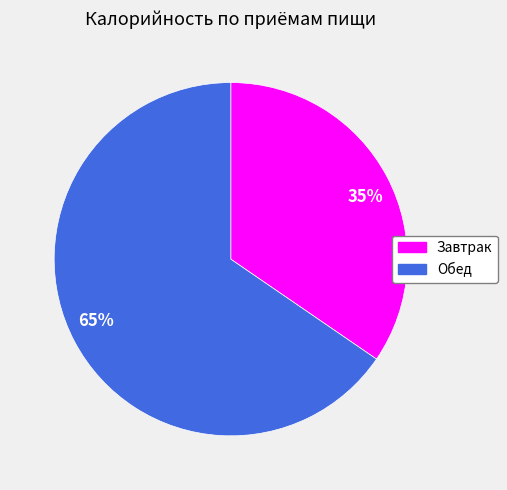

Rank the categories by value from lowest to highest.

35%, 65%